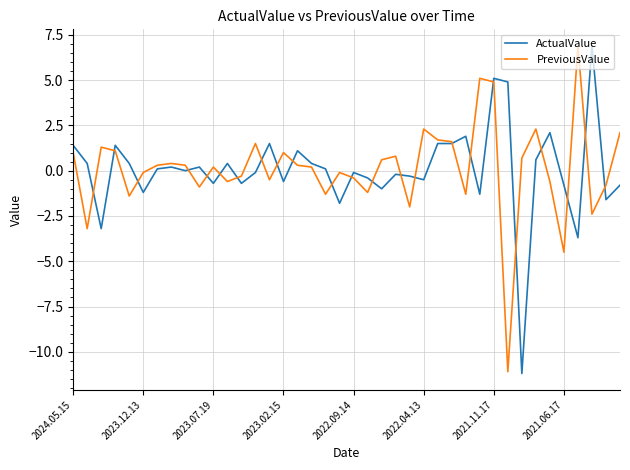

What is the minimum value shown in the chart?

-11.2